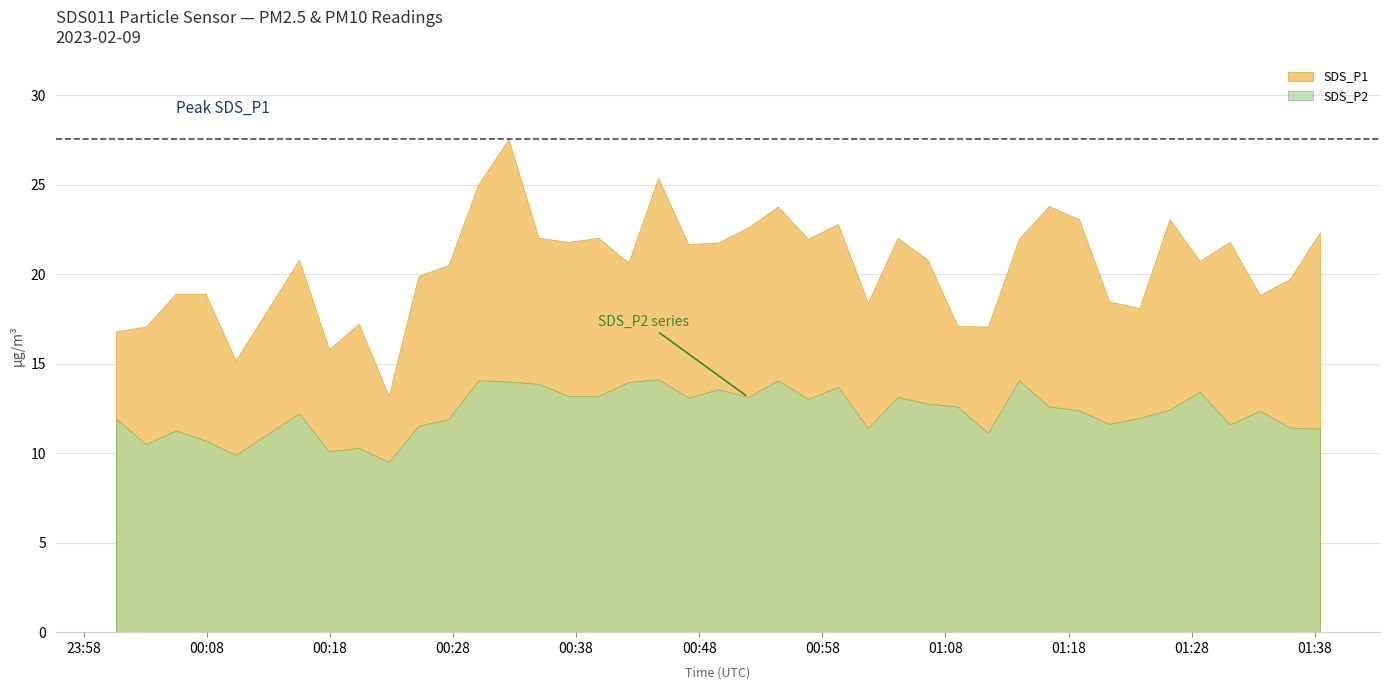

Is the value of SDS_P2 at 12 greater than the value of SDS_P1 at 38?

No